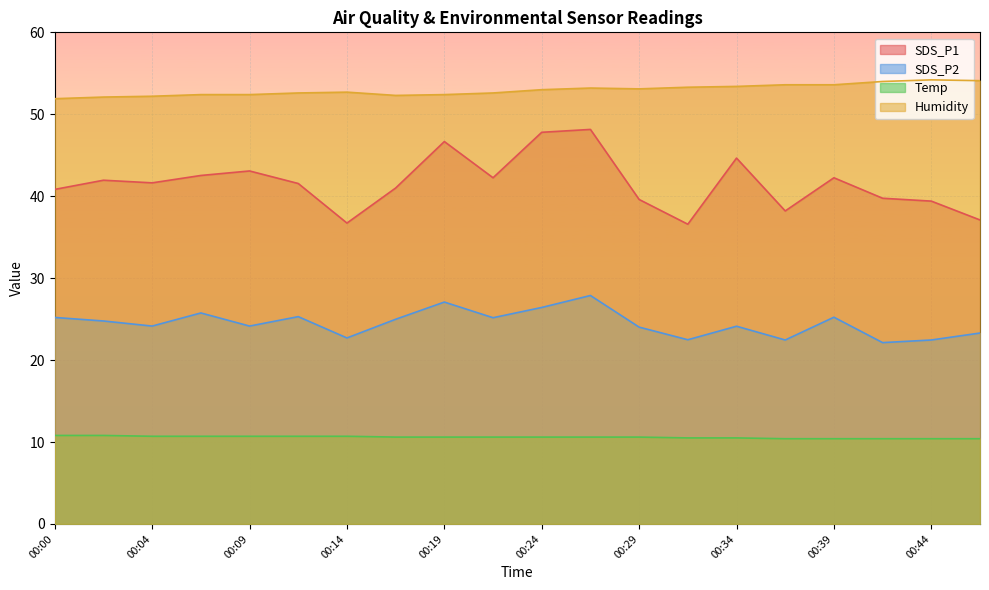

Which label corresponds to the smallest value in the chart?

00:36